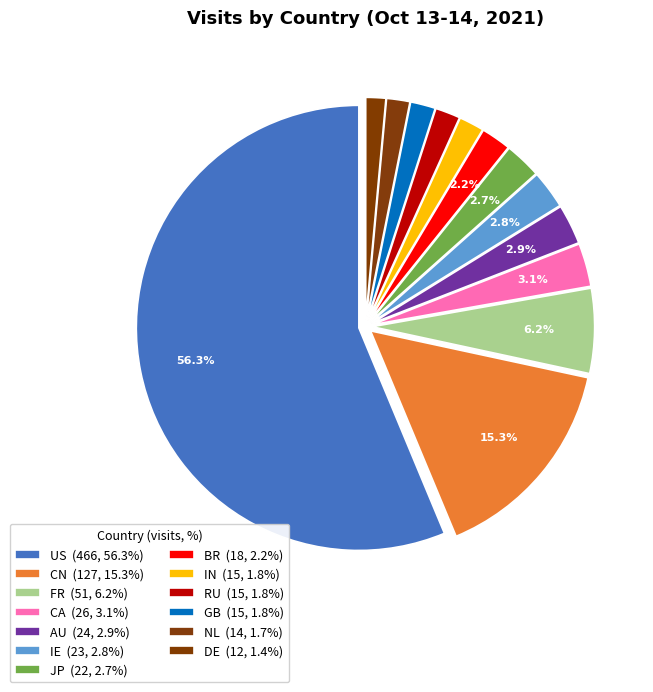

Count the number of slices in the pie.

13